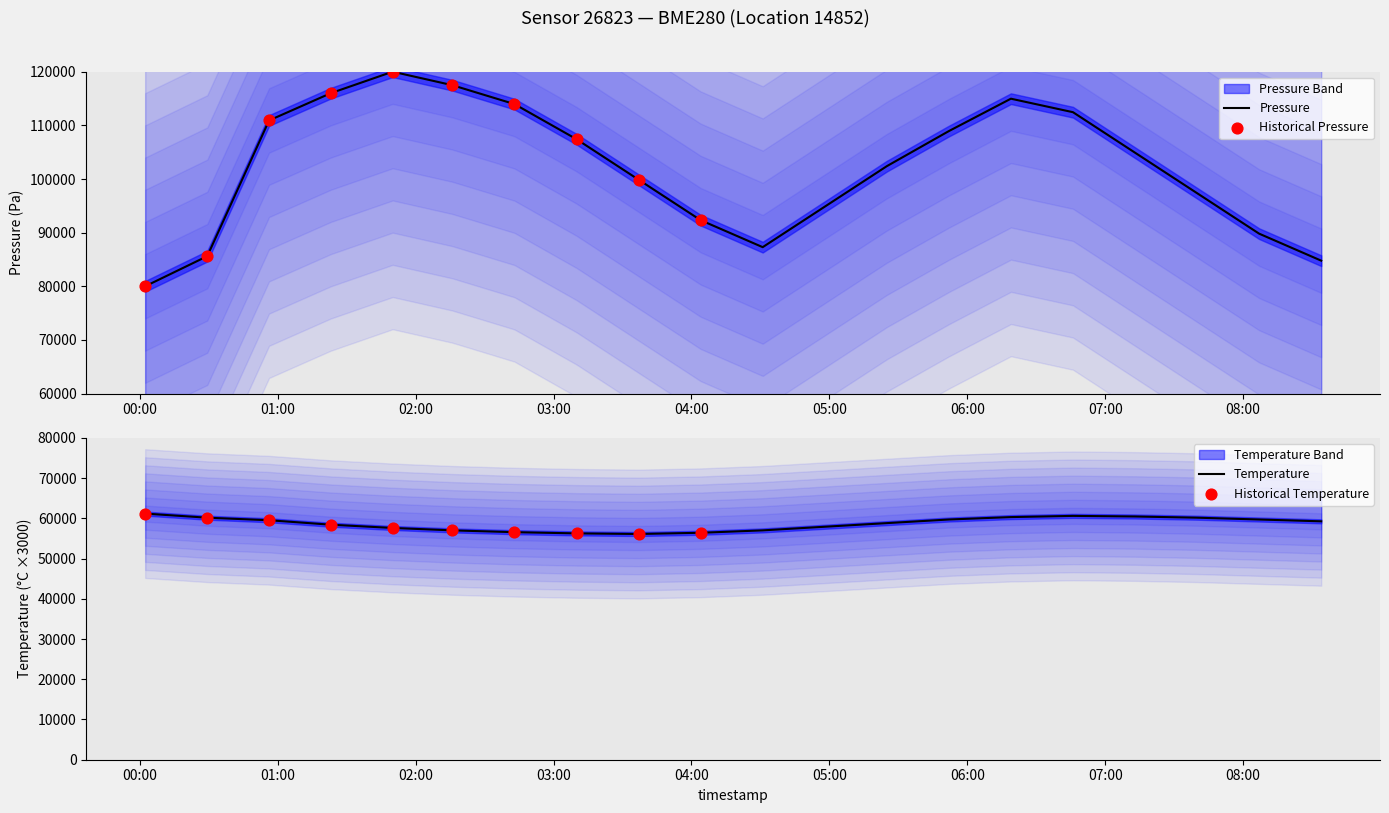

At how many categories does at least one series exceed 77235?

20